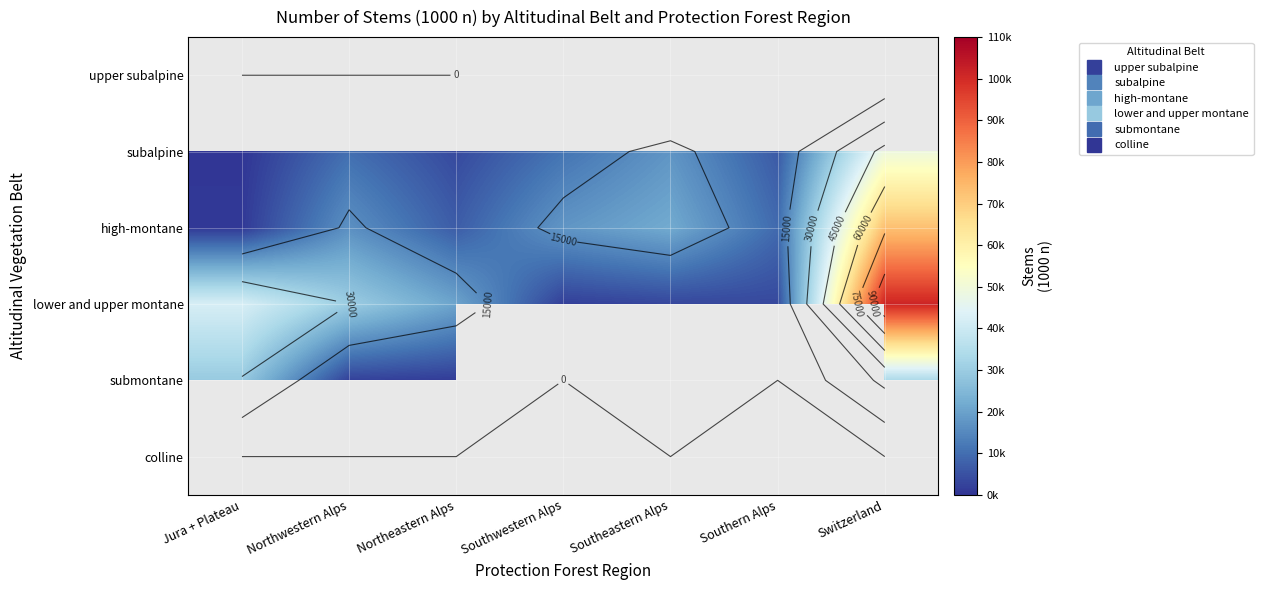

How many categories are shown in the chart?

7